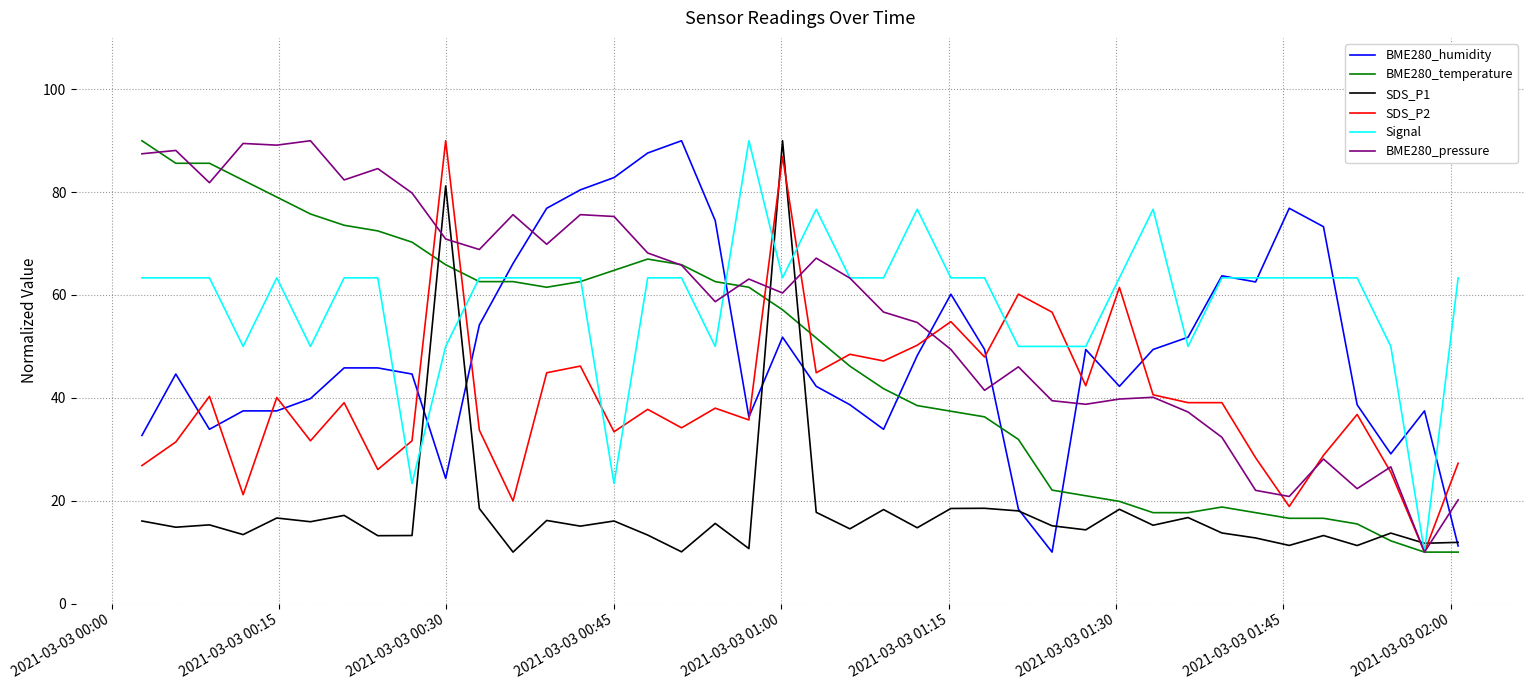

What is the minimum value for BME280_humidity?

10.0